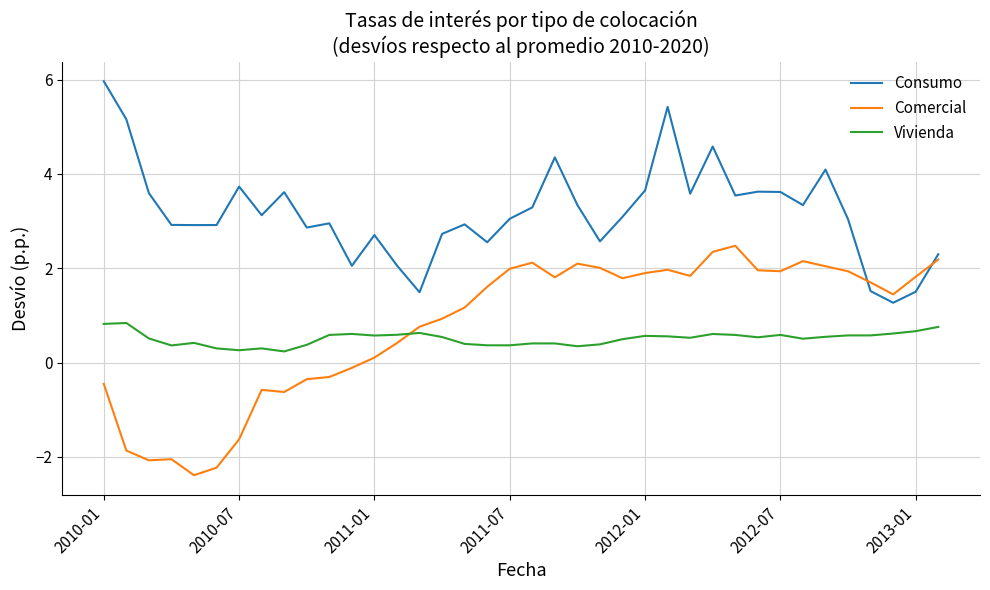

Is this an area chart (filled region under the line)?

No